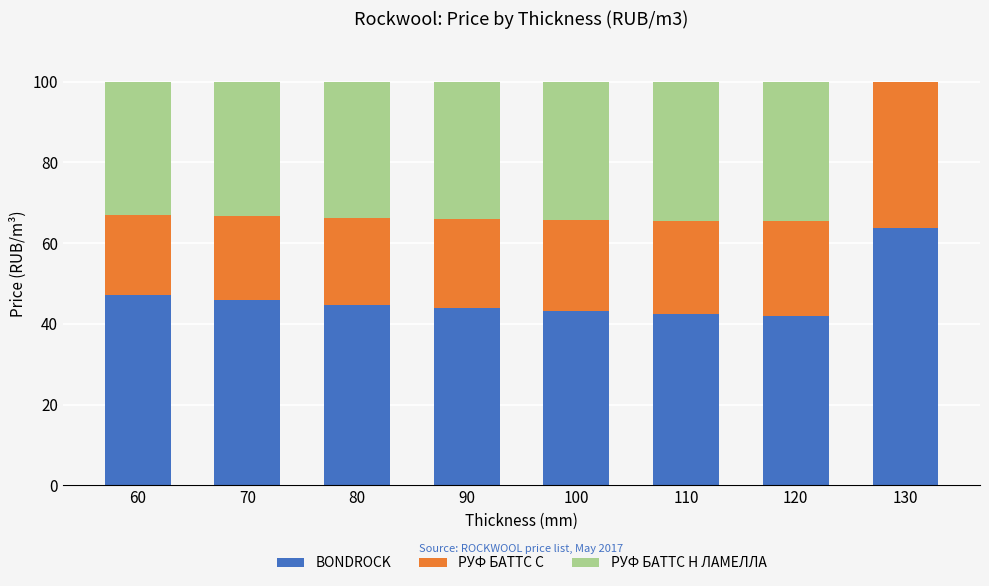

Read the BONDROCK value at 100.

43.1